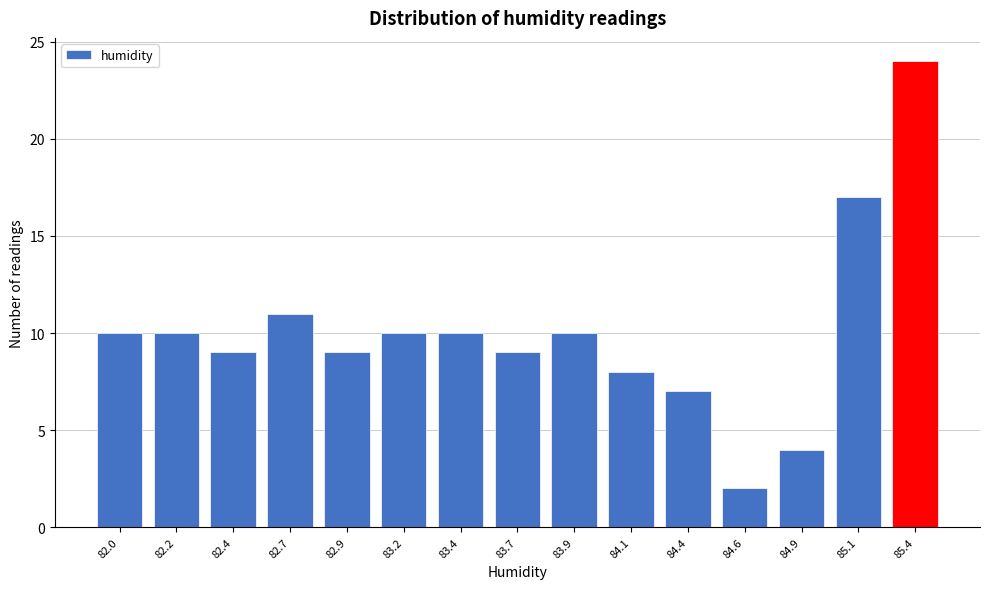

Reading left to right, list all the values displayed in this chart.

10	10	9	11	9	10	10	9	10	8	7	2	4	17	24